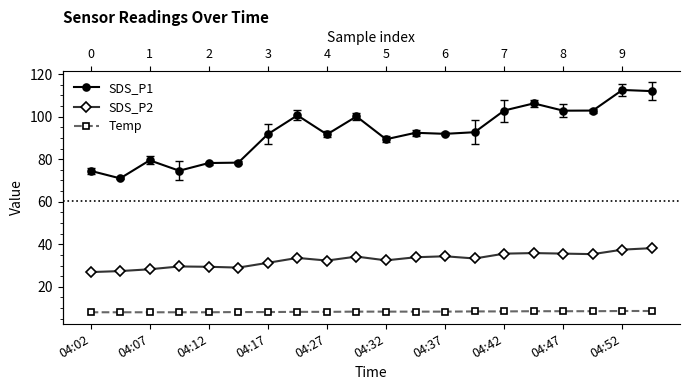

List the series in order of their peak value, lowest first.

Temp, SDS_P2, SDS_P1